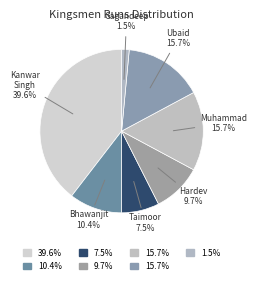

How many slices are in this pie chart?

7